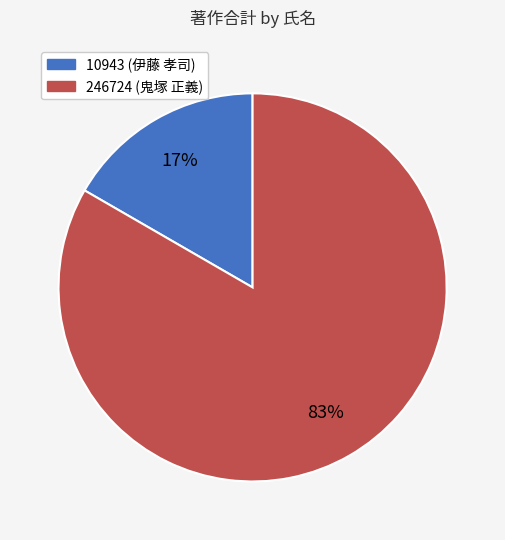

Combined, do 10943 (伊藤 孝司) and 246724 (鬼塚 正義) account for over 50%?

Yes